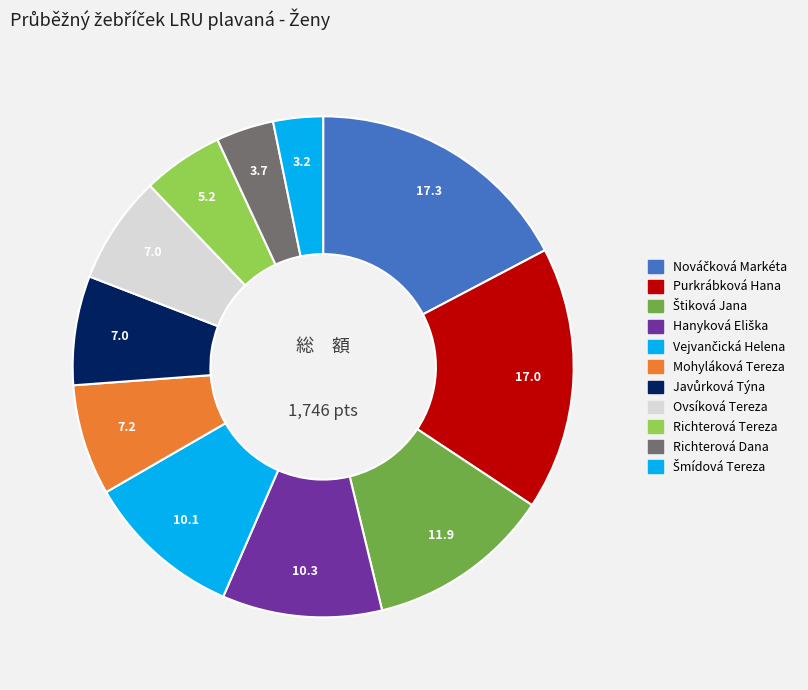

Count the number of slices in the pie.

11